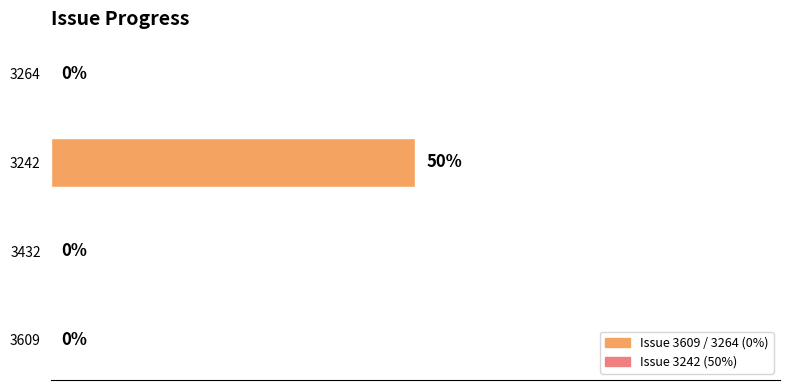

What is the difference between the maximum and minimum values?

50